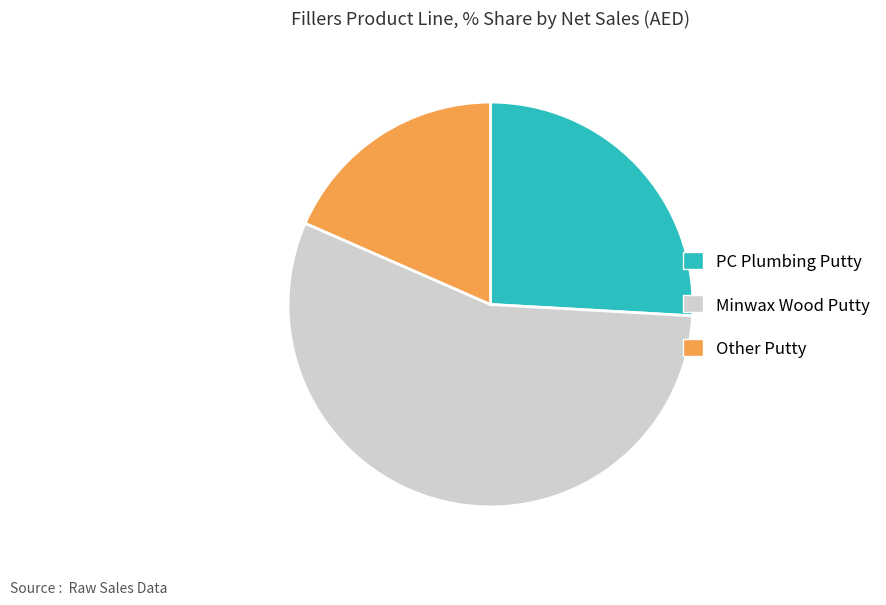

Does any single category account for the majority?

Yes